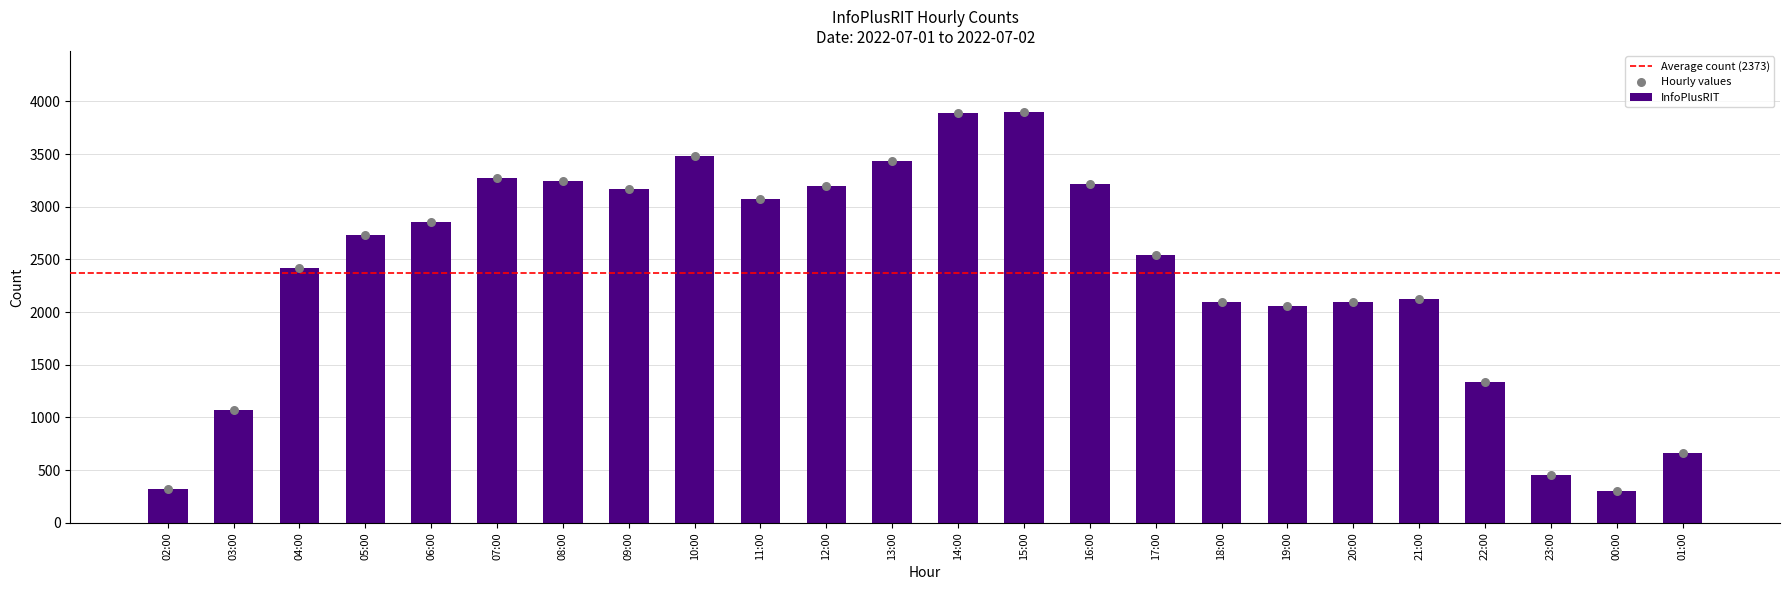

What is the change in value from 04:00 to 16:00?

+791